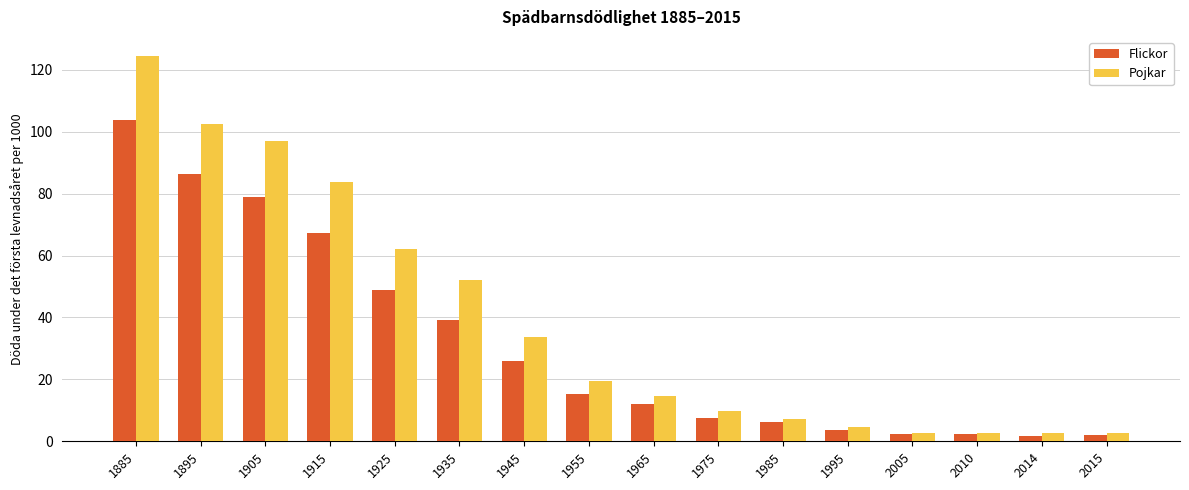

At how many categories does at least one series exceed 60?

5